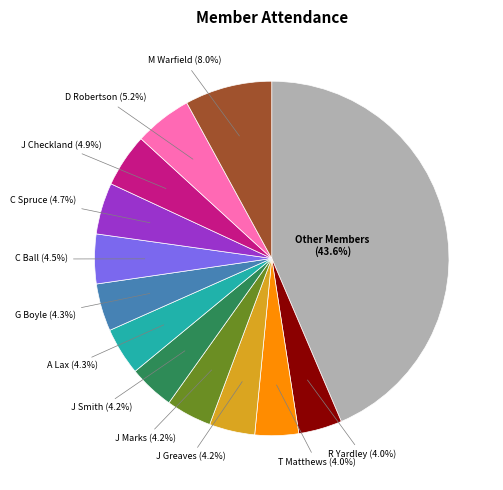

What is the largest slice in the pie chart?

Other Members